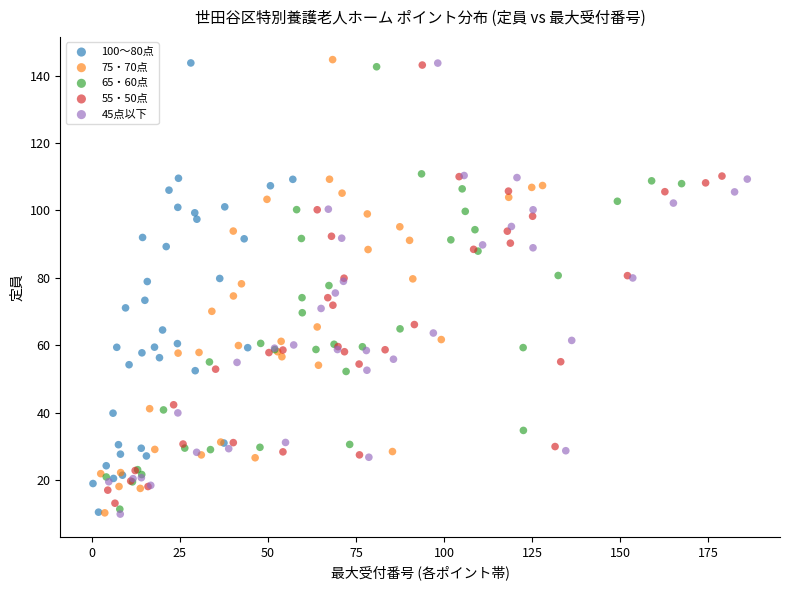

Which series has the largest Y range (max minus min)?

75・70点